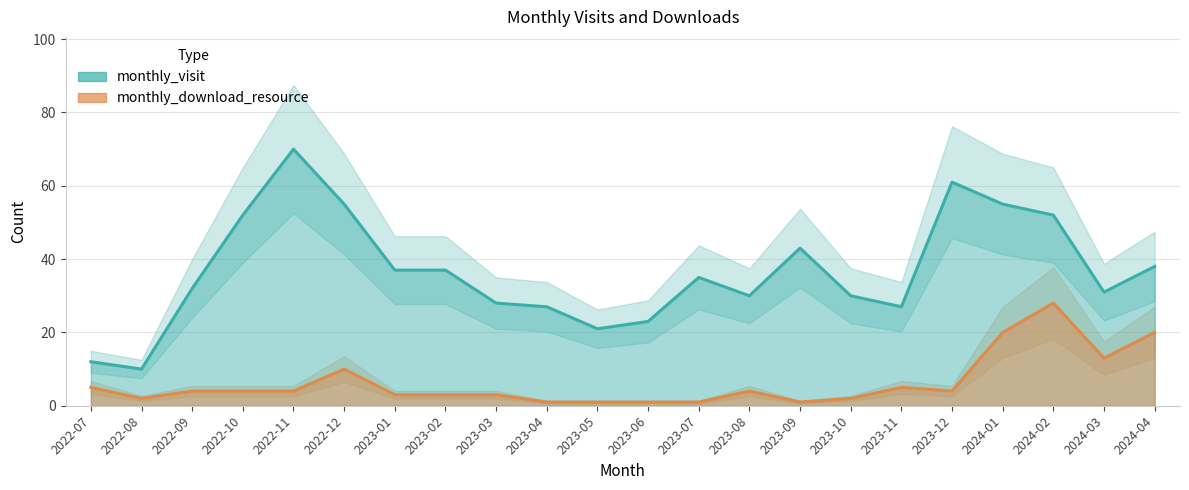

True or false: monthly_download_resource and monthly_visit intersect in this chart.

False